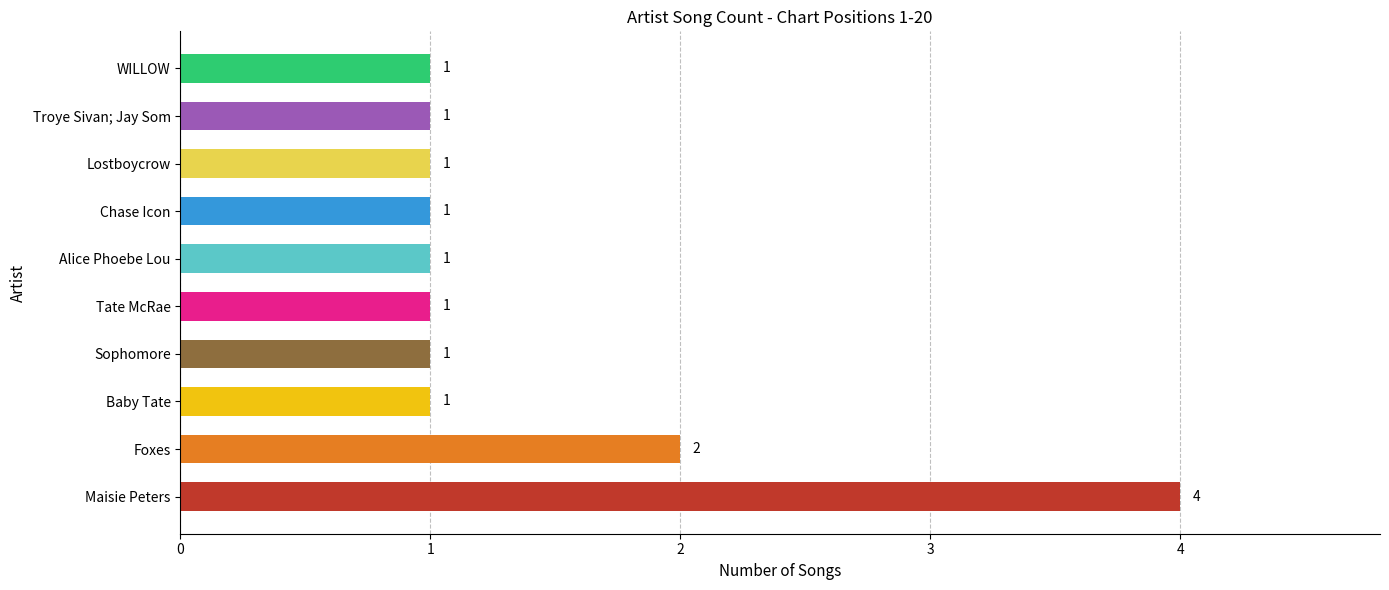

What is the sum of all values?

14